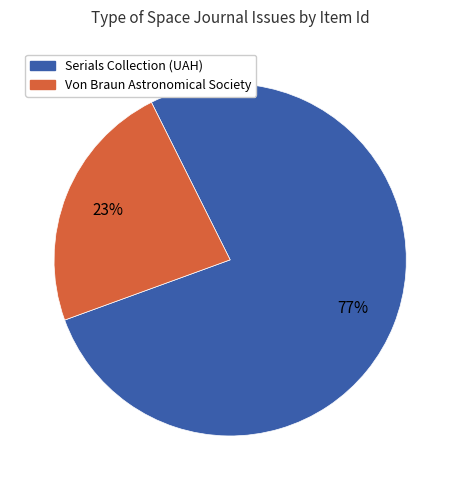

Do Von Braun Astronomical Society and Serials Collection (UAH) together represent more than half of the pie?

Yes